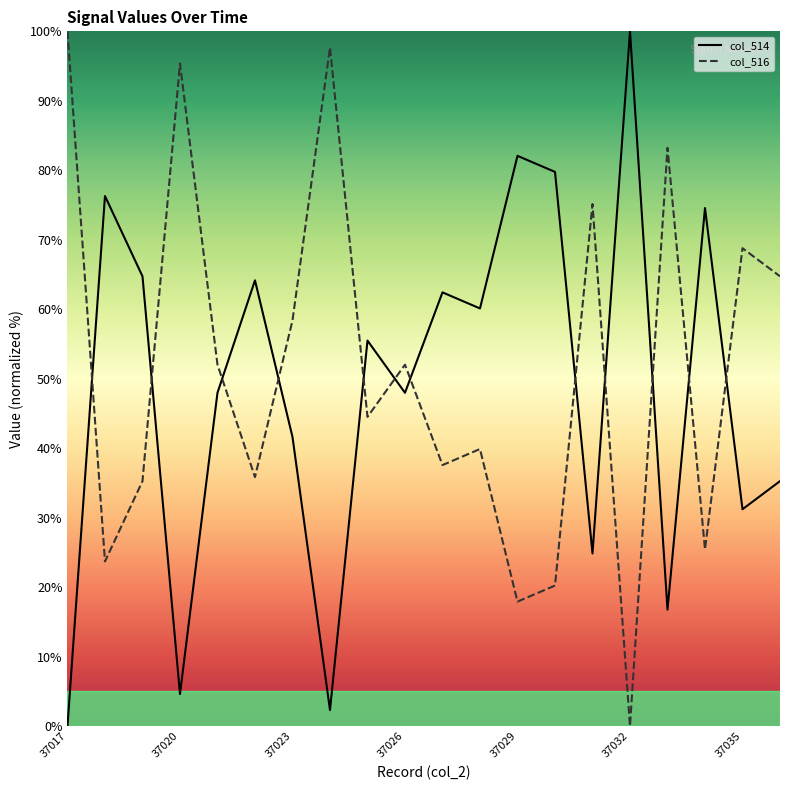

At which category is the sum across all series the highest?

37017